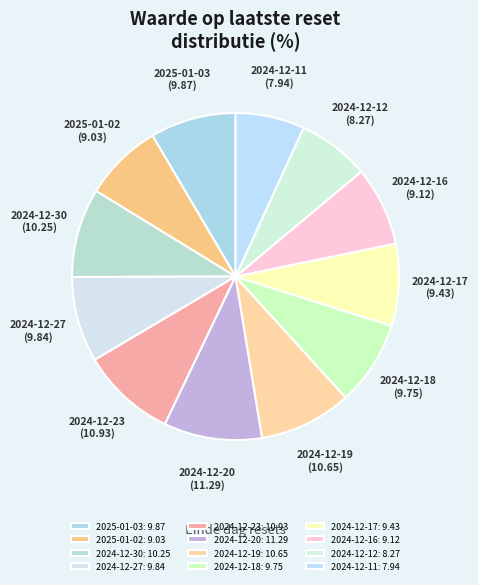

Is there any slice that represents more than half of the pie?

No